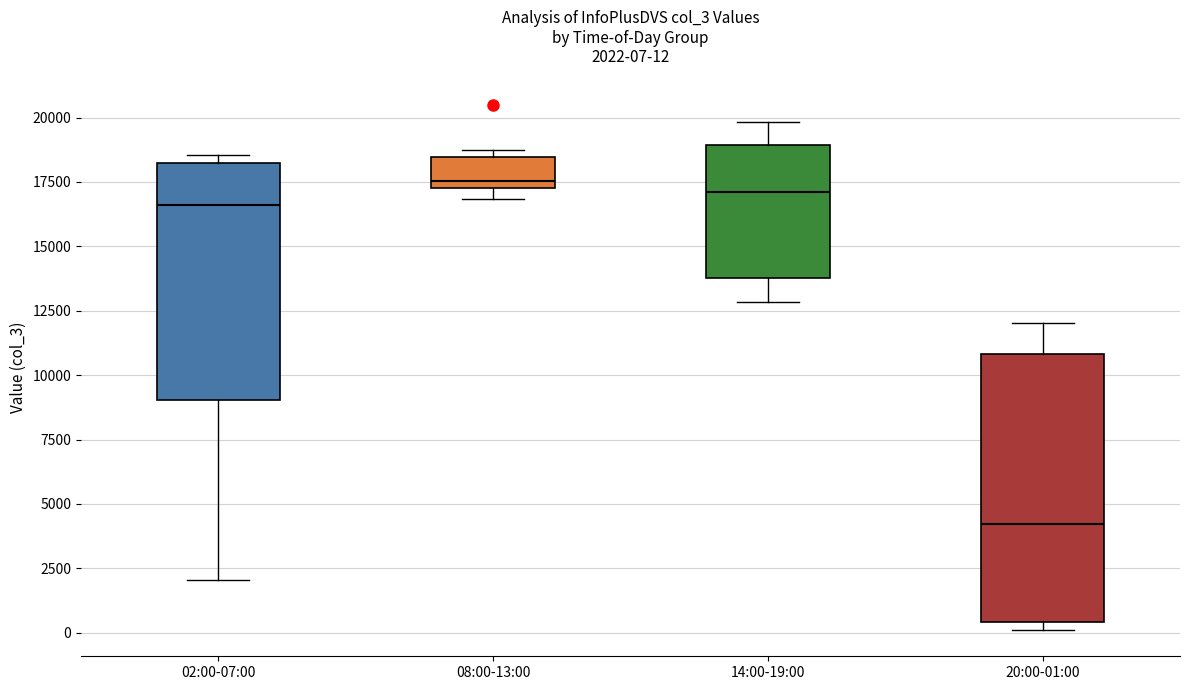

Which box is the tallest, from its lower edge to its upper edge?

20:00-01:00